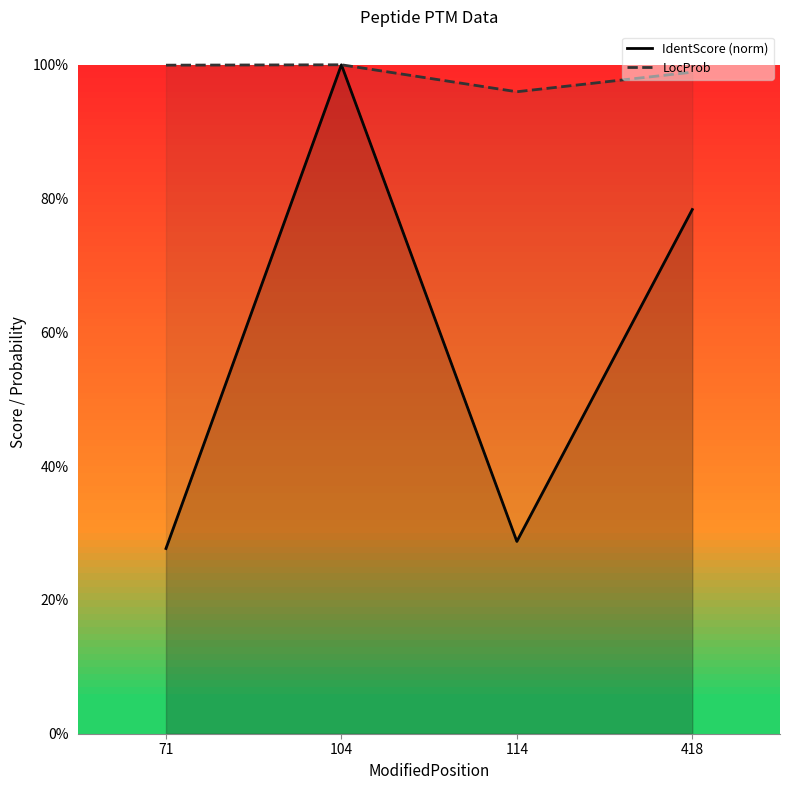

What are all the series names shown in the legend?

IdentScore (norm), LocProb